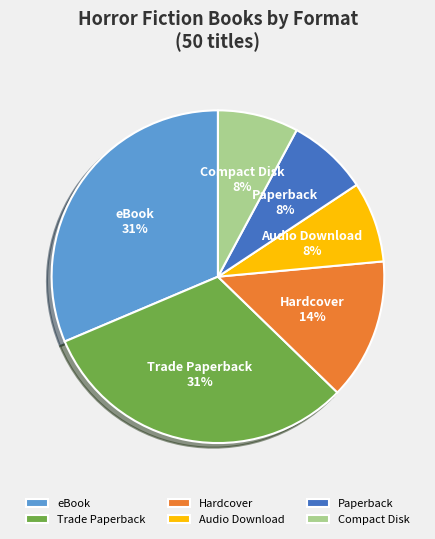

Between Compact Disk and Hardcover, which is larger?

Hardcover